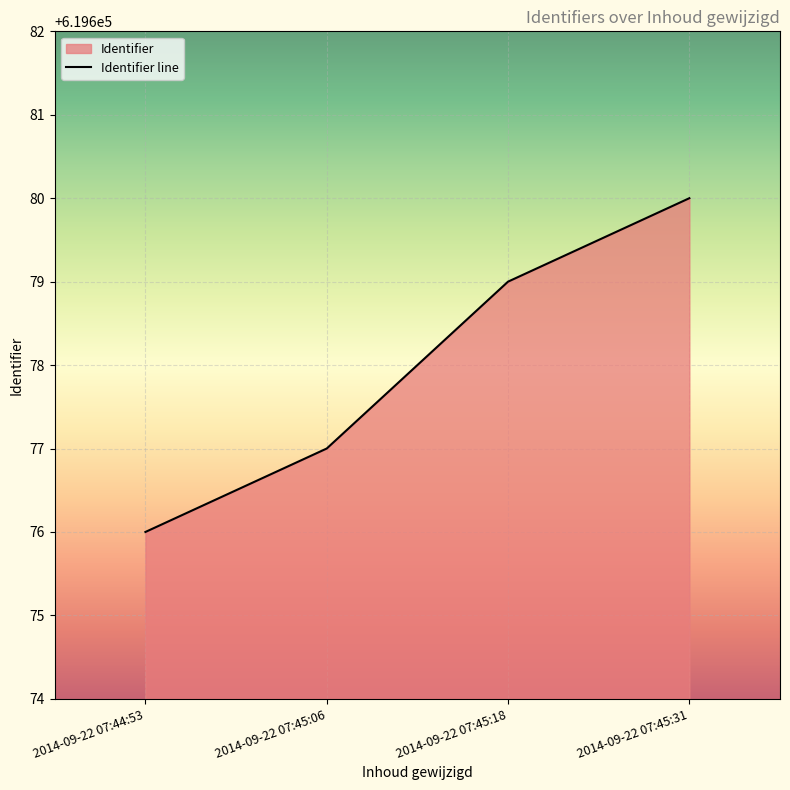

What position from the left is 2014-09-22 07:45:18?

3